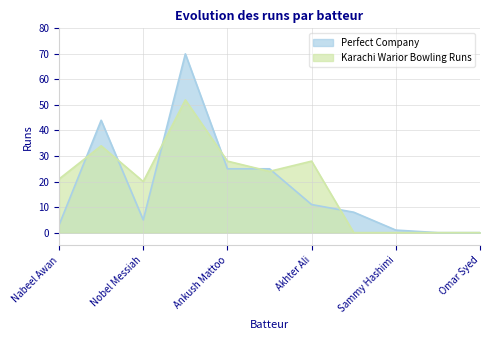

What is the total value across all series at Sammy Hashimi?

1